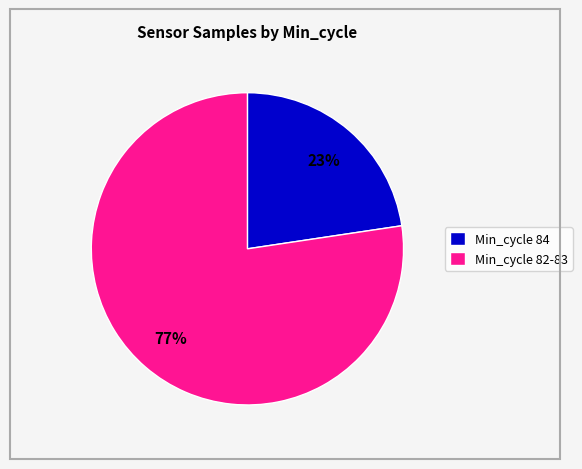

To the nearest percent, what portion does Min_cycle 82-83 represent?

77%